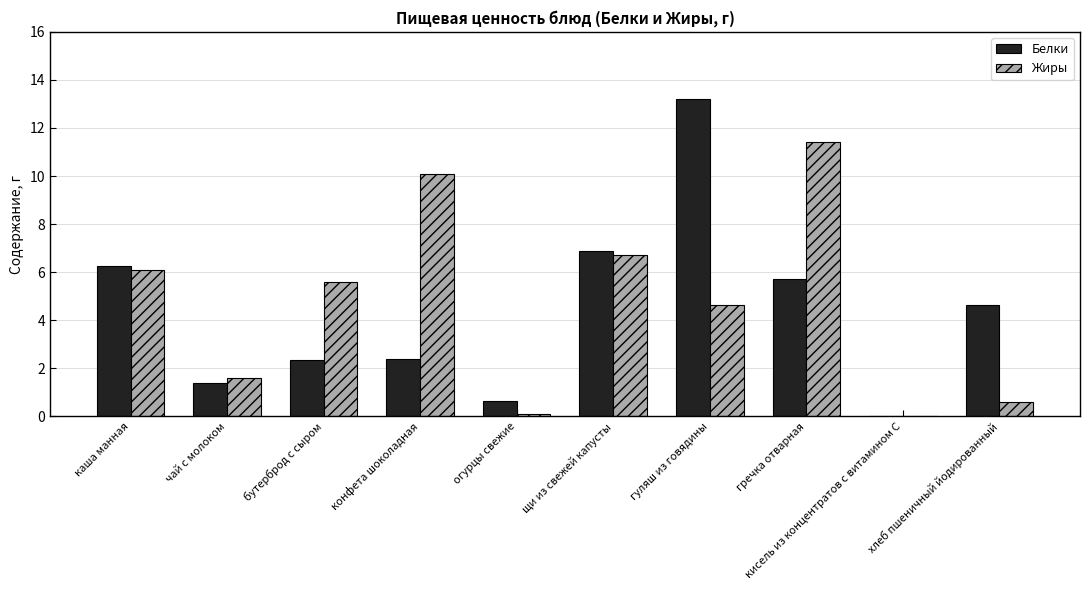

What is the approximate value of Белки at бутерброд с сыром?

2.3